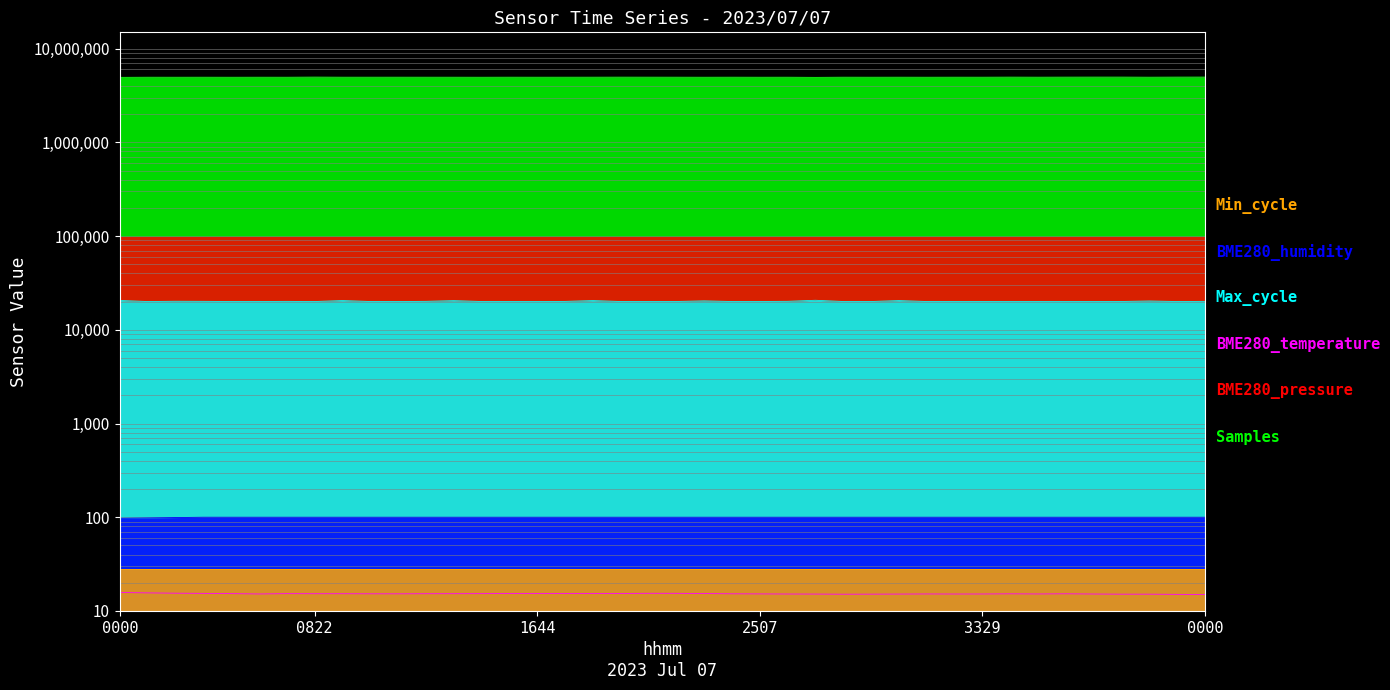

What is the difference between the maximum and minimum values in the BME280_temperature series?

0.8